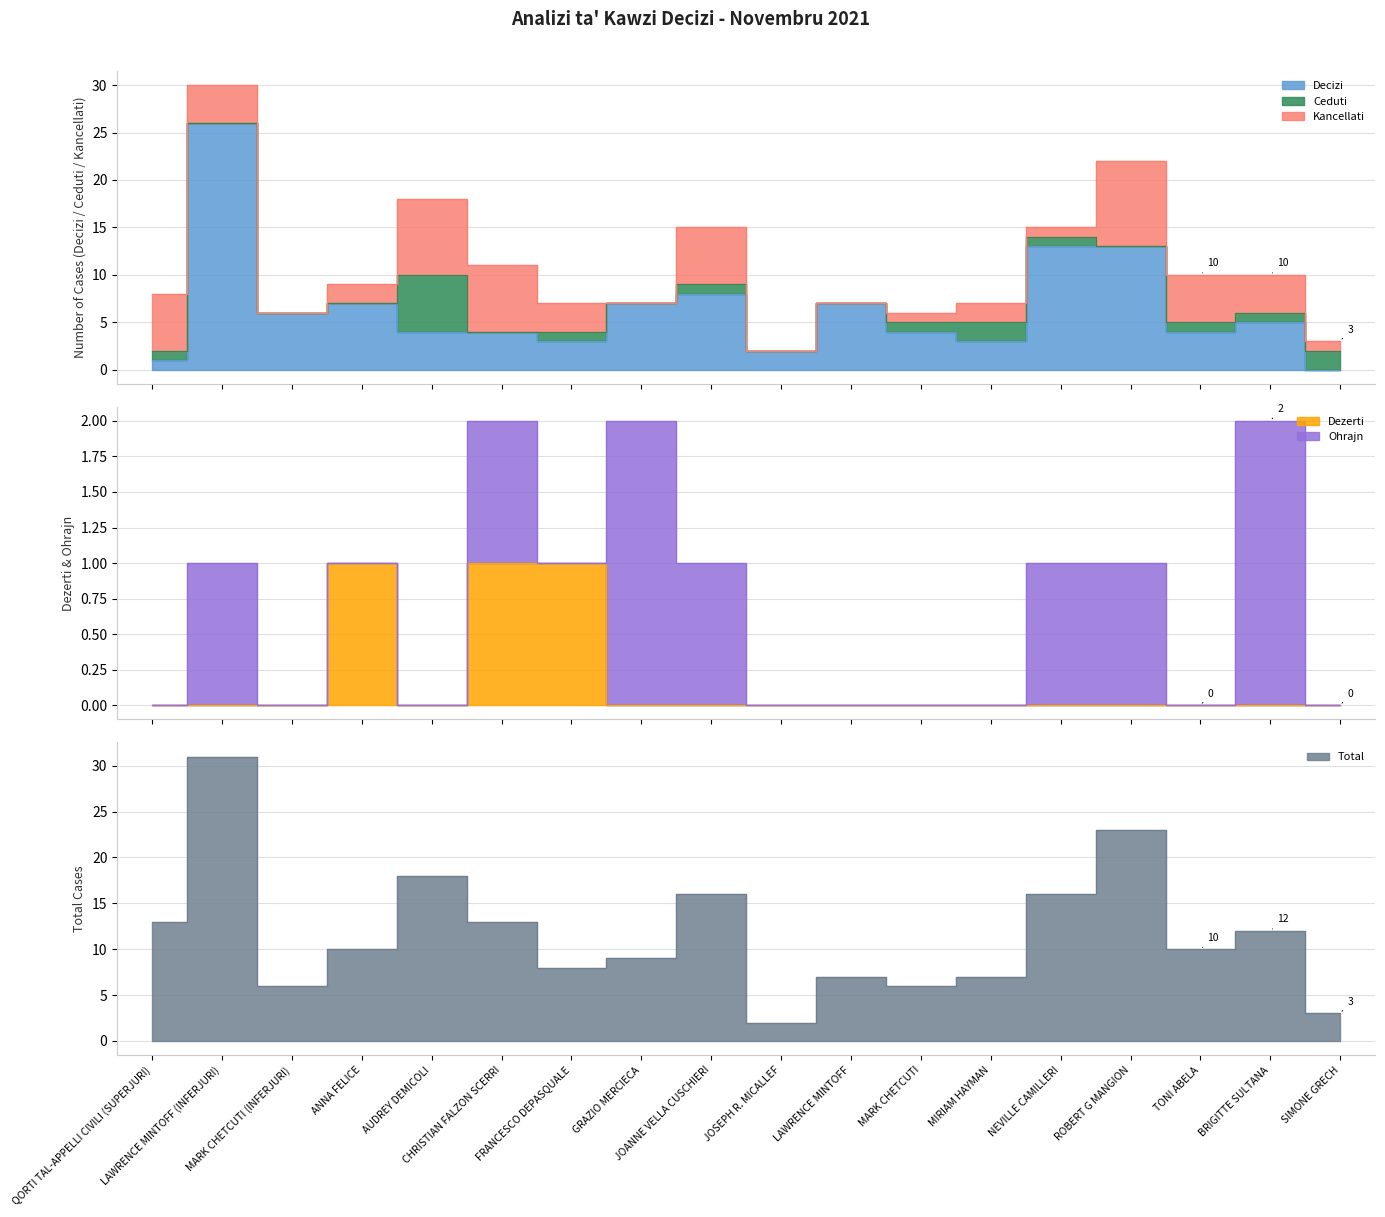

The value of Total at JOANNE VELLA CUSCHIERI is 6. True or false?

False